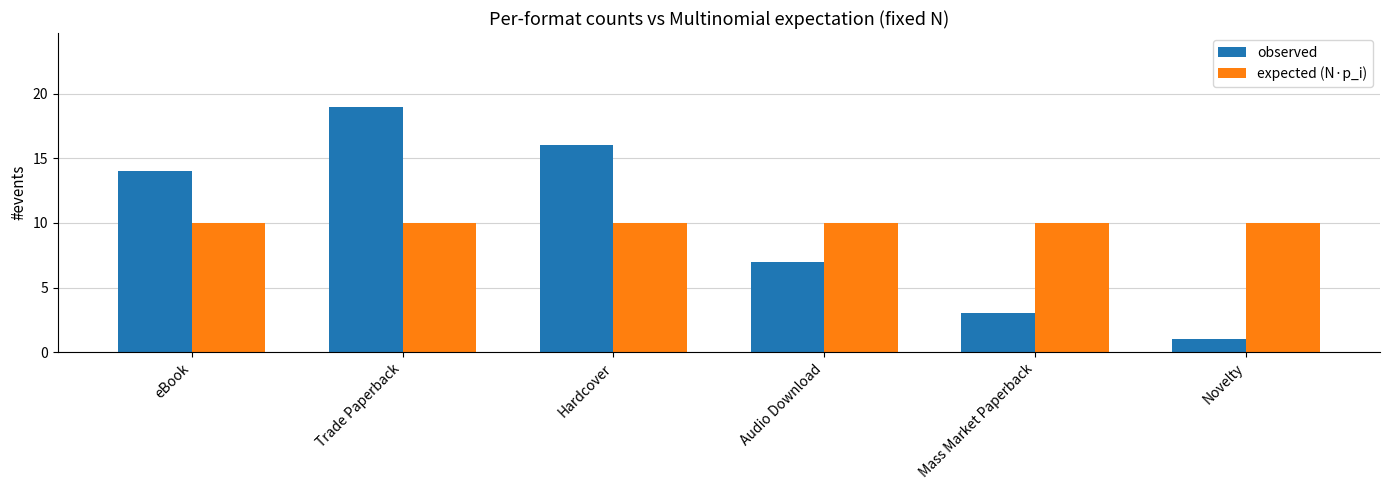

How many bars are there in total?

12